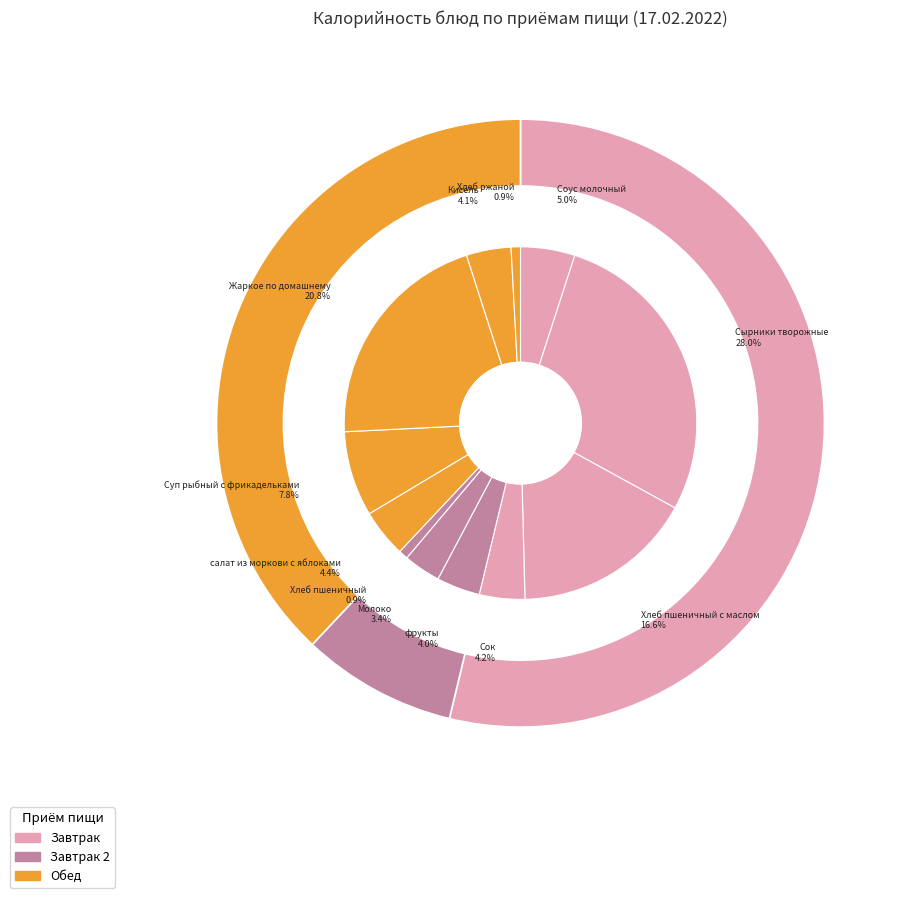

What percentage is the Молоко slice, to the nearest percent?

3%